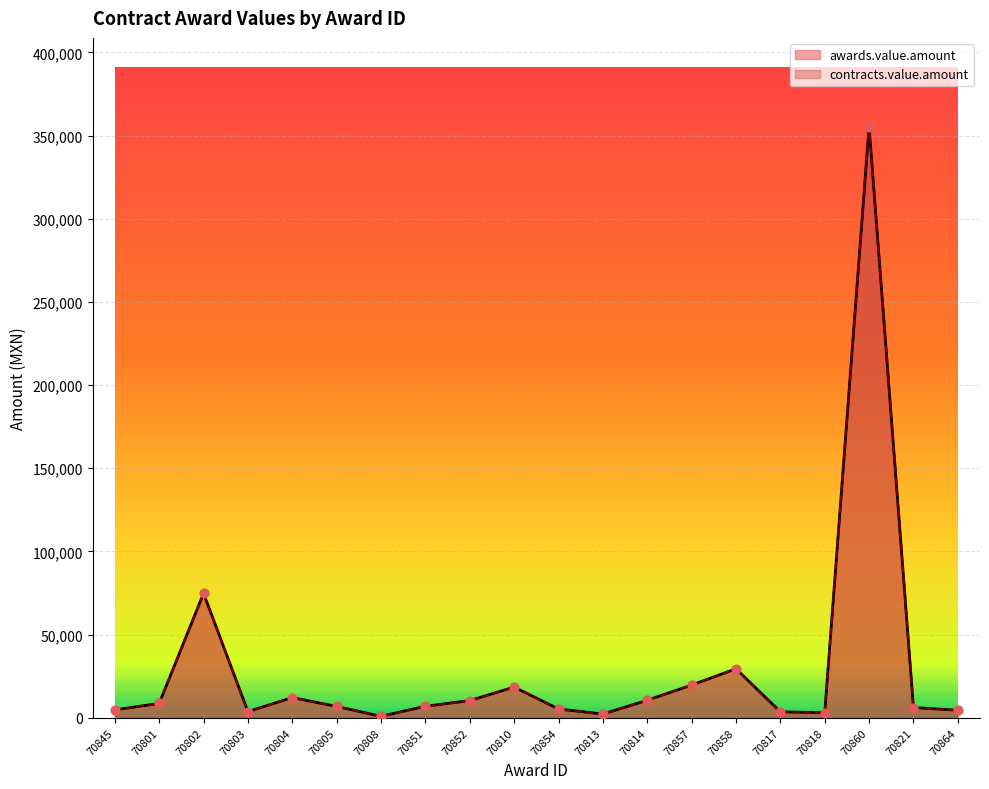

What is the total value across all series at 70802?

149650.0